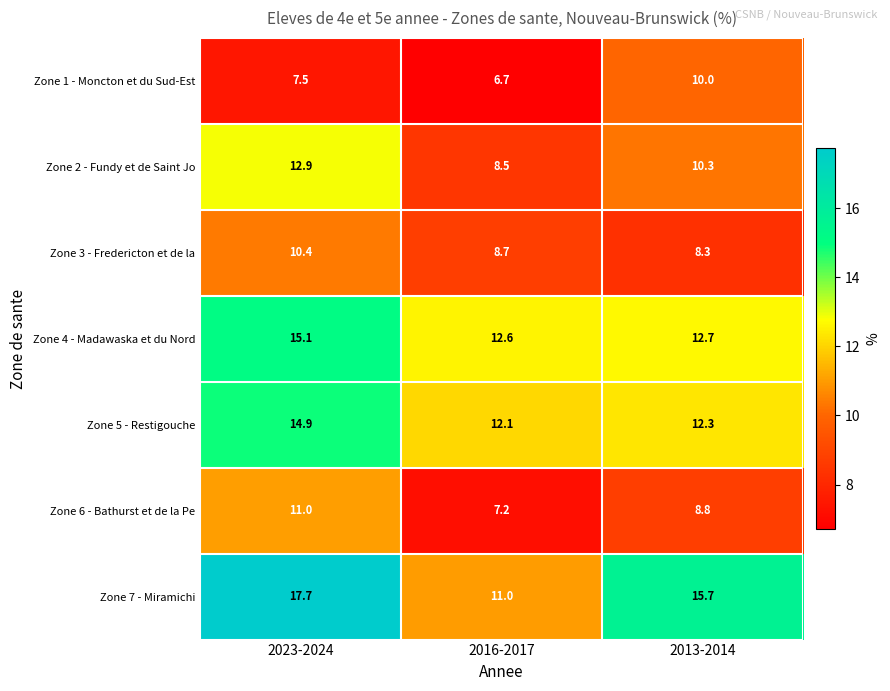

What is the maximum value shown in the chart?

17.7